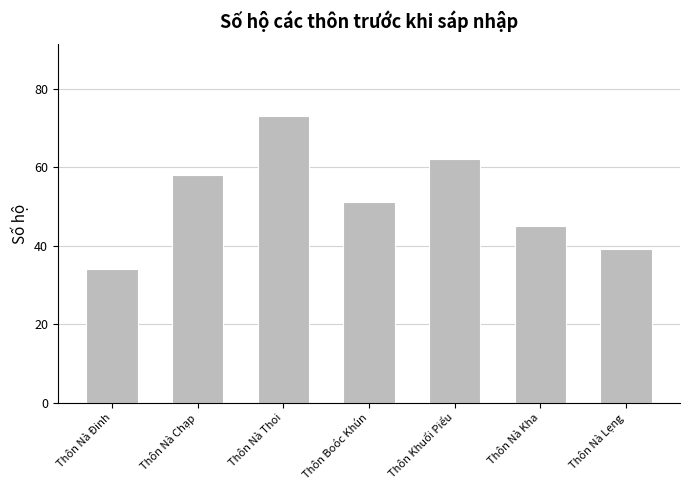

The chart shows a value of 39 at Thôn Nà Lẹng. True or false?

True